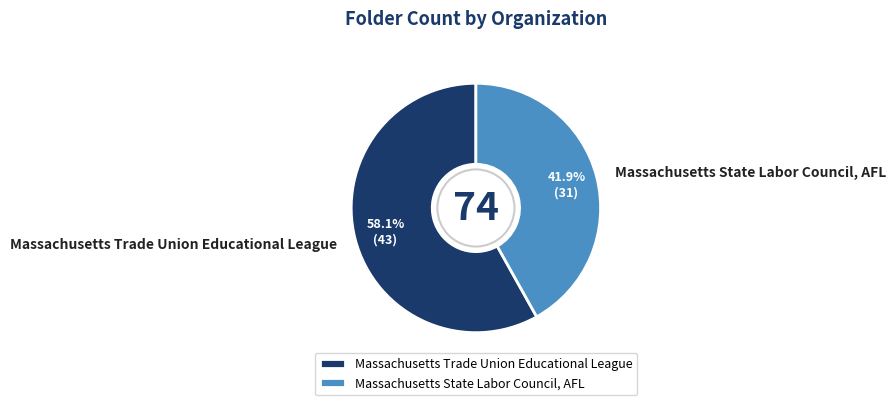

What portion of the pie excludes Massachusetts State Labor Council, AFL?

58.1%